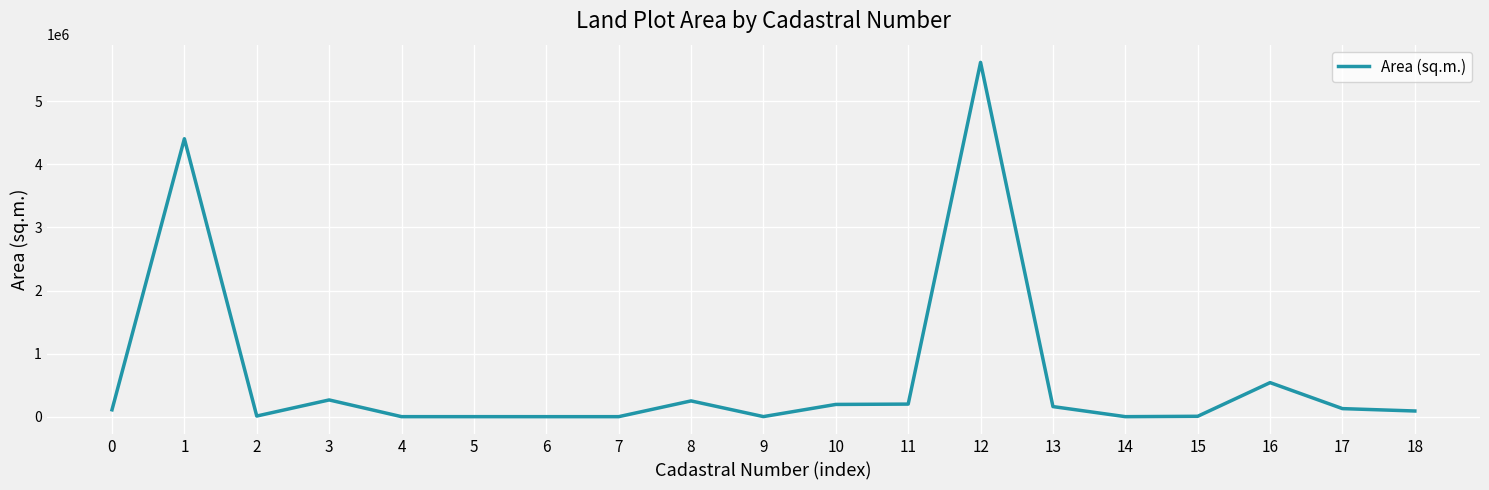

Where is the data nearest to the value 2809195?

1